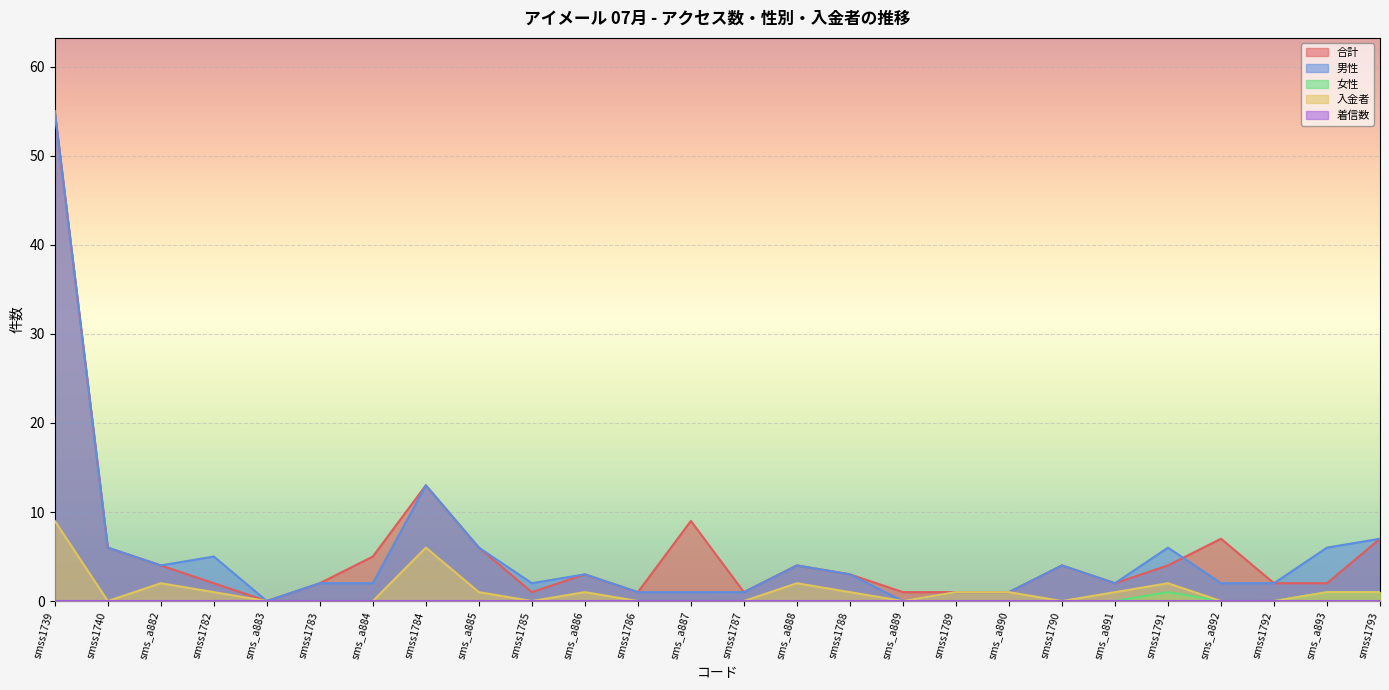

What is the greatest value displayed?

55